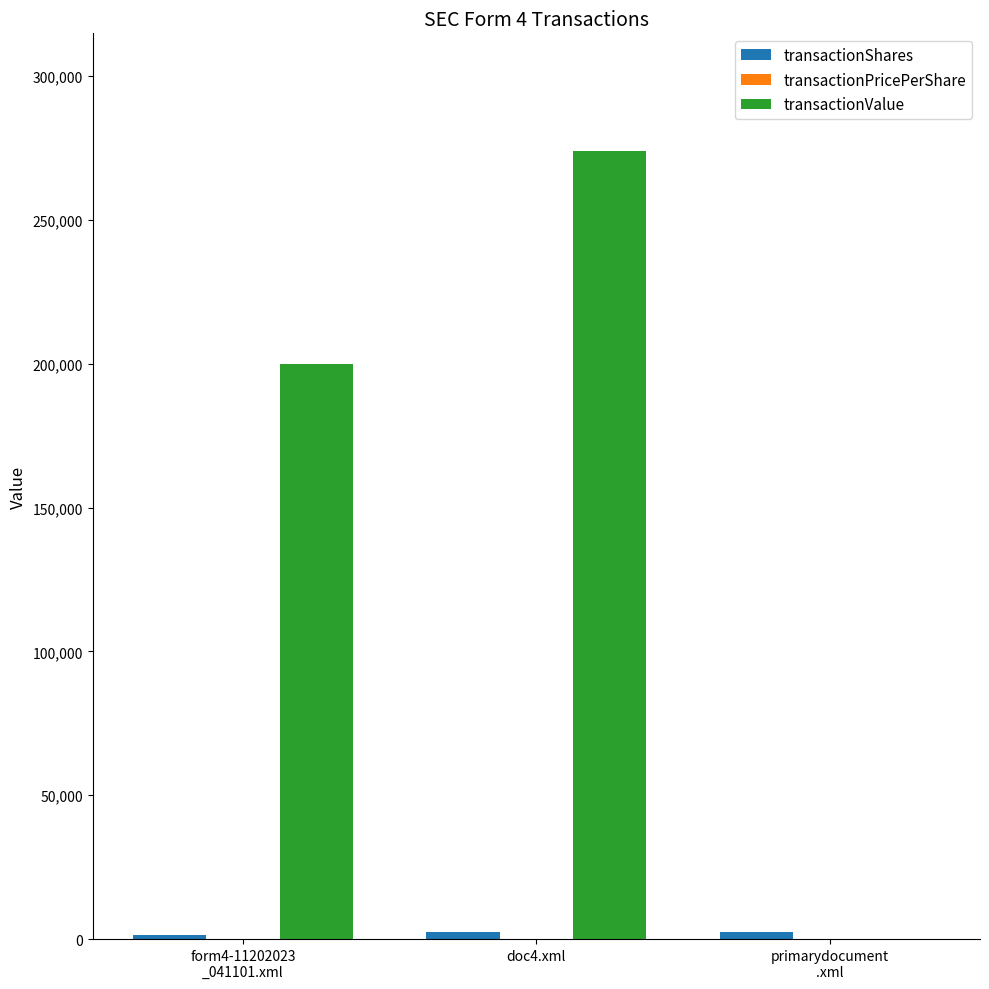

What is the sum of all transactionValue values?

473809.0